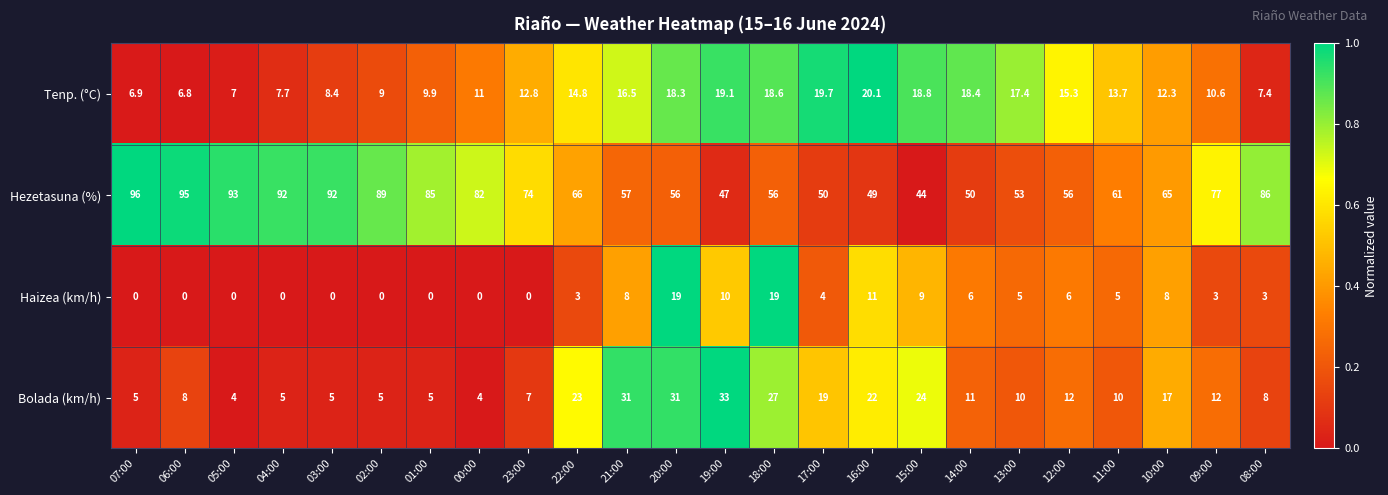

Which series has the widest spread of values?

Hezetasuna (%)